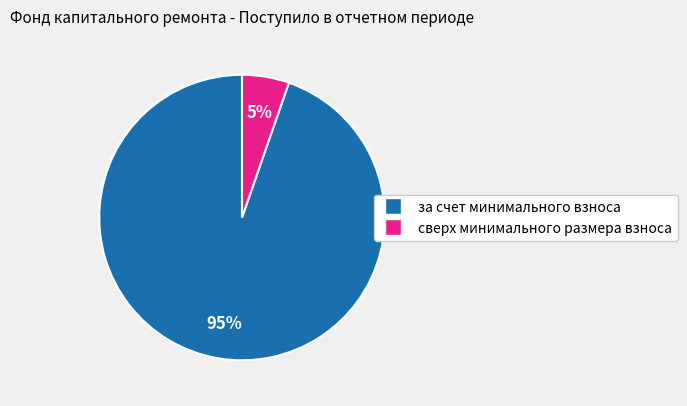

The сверх минимального размера взноса slice represents 5% of the pie. True or false?

True